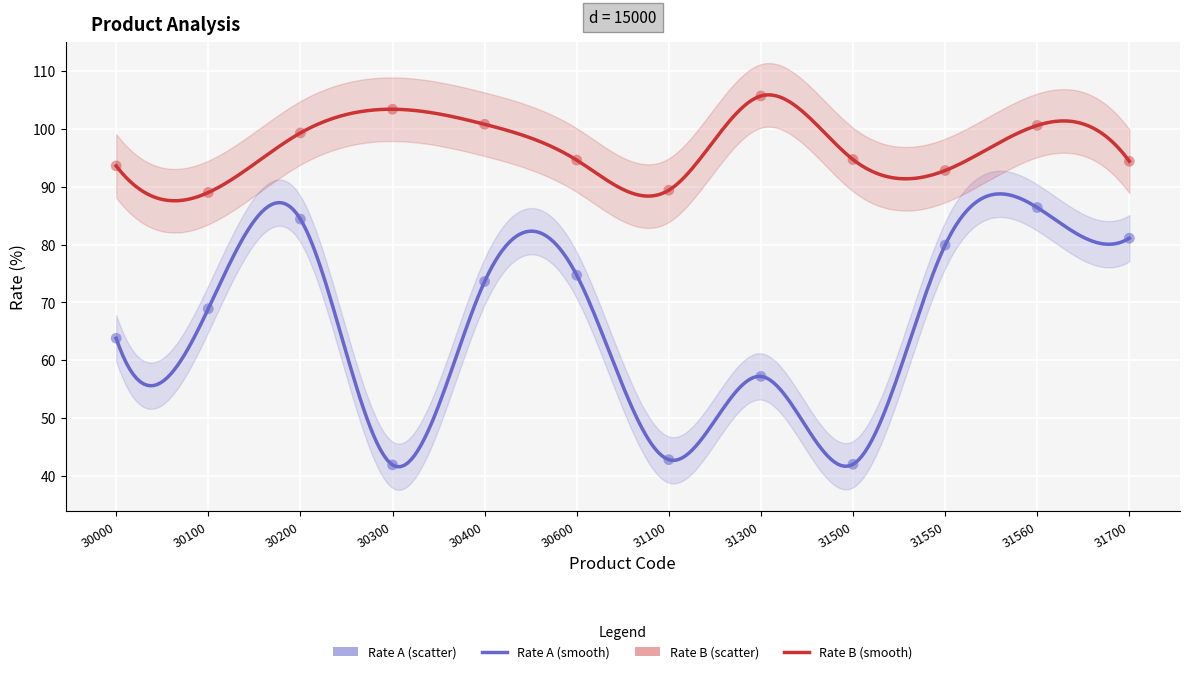

At how many categories does at least one series exceed 78?

12